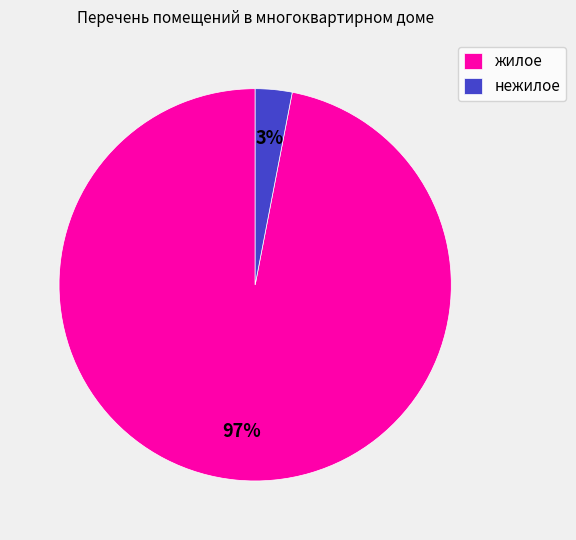

Is it true that нежилое is 9% of the pie?

False